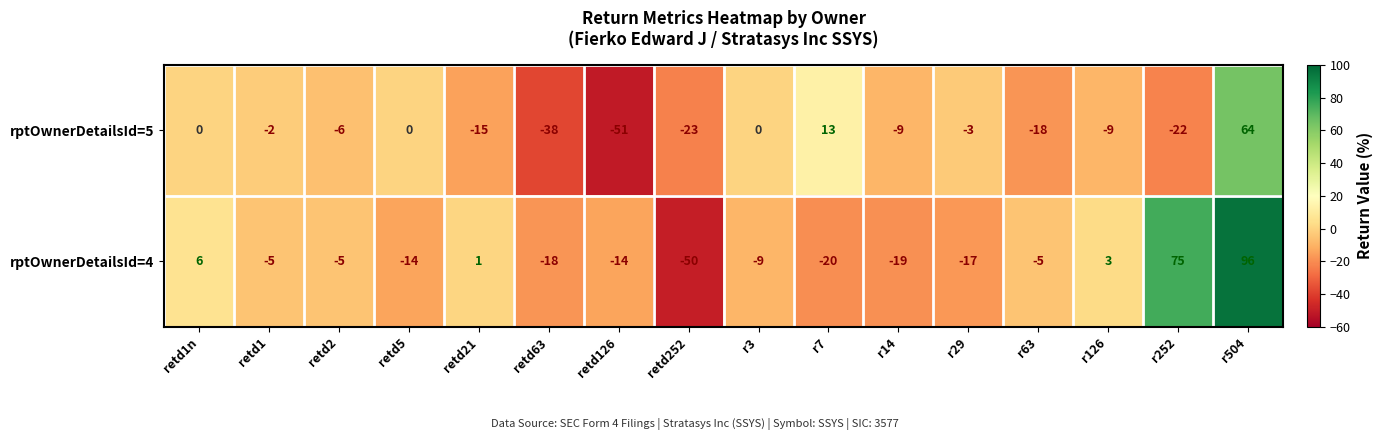

What is the total value across all series at retd1n?

6